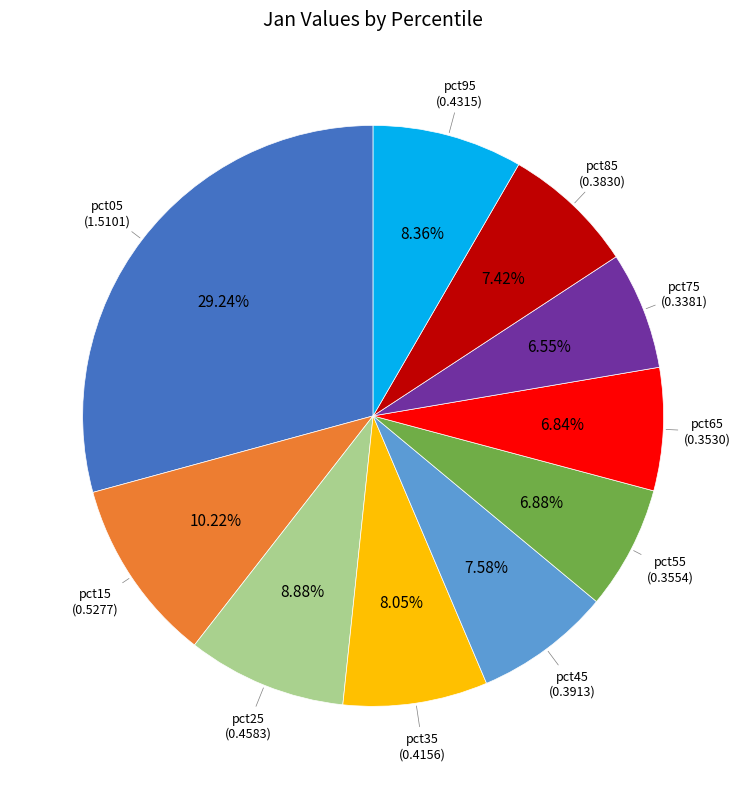

Does any single category account for the majority?

No